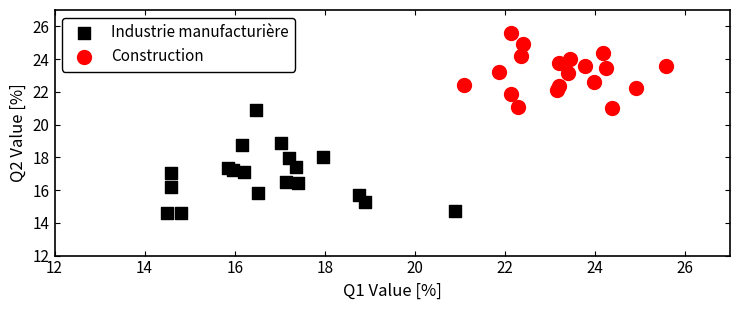

Which series contains the highest Y value?

Construction